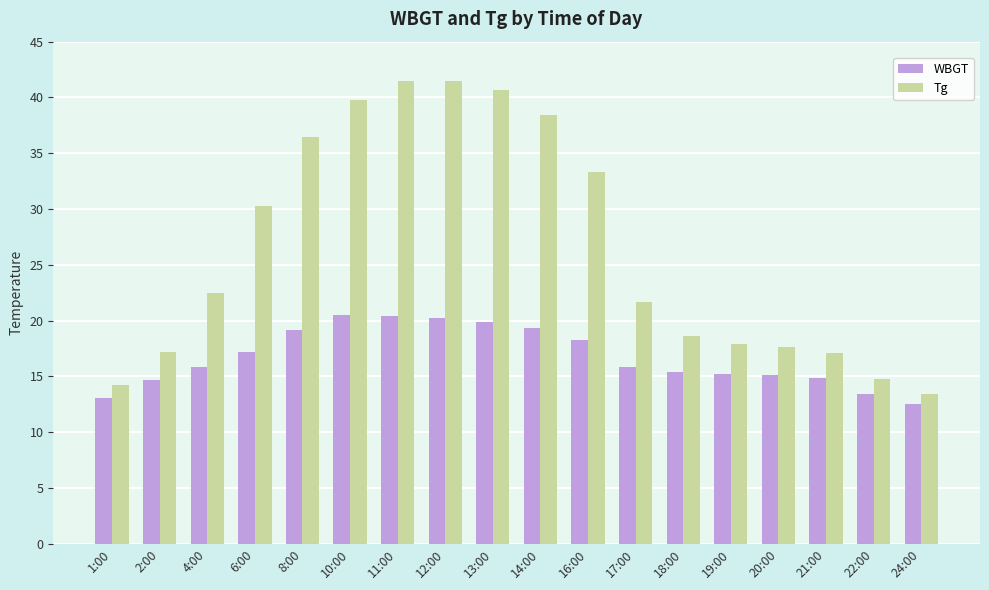

Rank the series at 20:00 from highest to lowest value.

Tg, WBGT